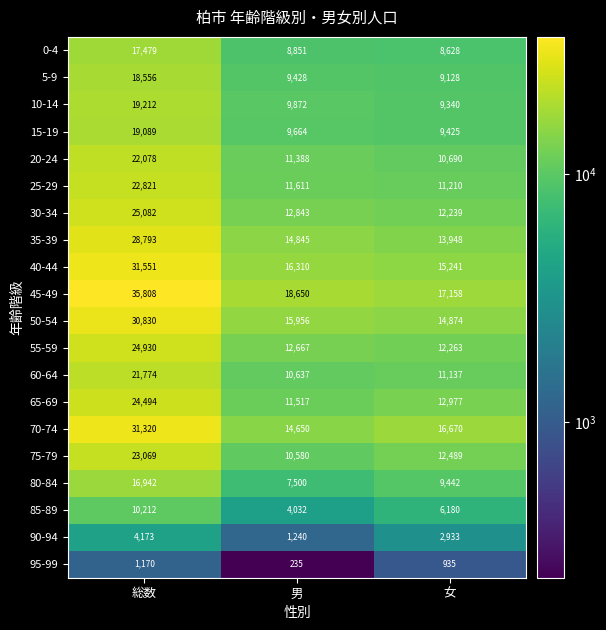

At 女, list the series in order from largest to smallest.

45-49, 70-74, 40-44, 50-54, 35-39, 65-69, 75-79, 55-59, 30-34, 25-29, 60-64, 20-24, 80-84, 15-19, 10-14, 5-9, 0-4, 85-89, 90-94, 95-99